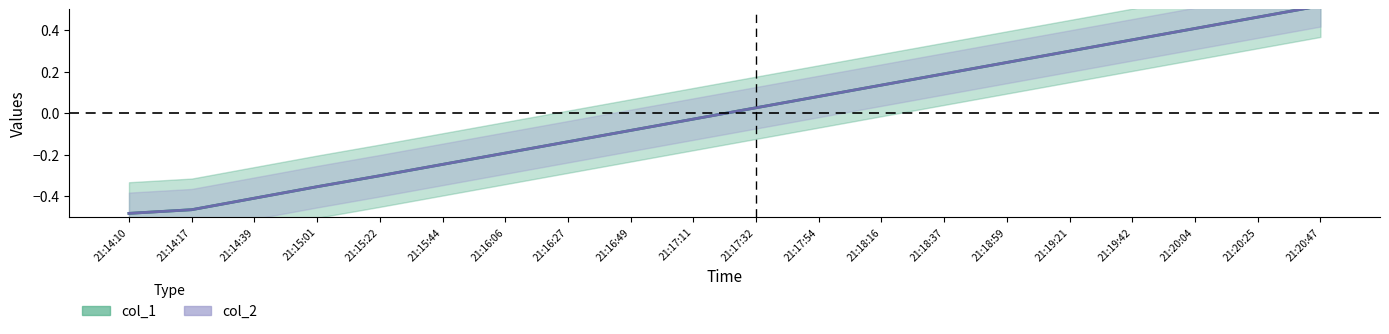

Reading left to right, what are all the values shown in this chart?

col_1: 21:14:10=-0.5	21:14:17=-0.5	21:14:39=-0.4	21:15:01=-0.4	21:15:22=-0.3	21:15:44=-0.2	21:16:06=-0.2	21:16:27=-0.1	21:16:49=-0.1	21:17:11=-0.0	21:17:32=0.0	21:17:54=0.1	21:18:16=0.1	21:18:37=0.2	21:18:59=0.2	21:19:21=0.3	21:19:42=0.4	21:20:04=0.4	21:20:25=0.5	21:20:47=0.5
col_2: 21:14:10=-0.5	21:14:17=-0.5	21:14:39=-0.4	21:15:01=-0.4	21:15:22=-0.3	21:15:44=-0.2	21:16:06=-0.2	21:16:27=-0.1	21:16:49=-0.1	21:17:11=-0.0	21:17:32=0.0	21:17:54=0.1	21:18:16=0.1	21:18:37=0.2	21:18:59=0.2	21:19:21=0.3	21:19:42=0.4	21:20:04=0.4	21:20:25=0.5	21:20:47=0.5